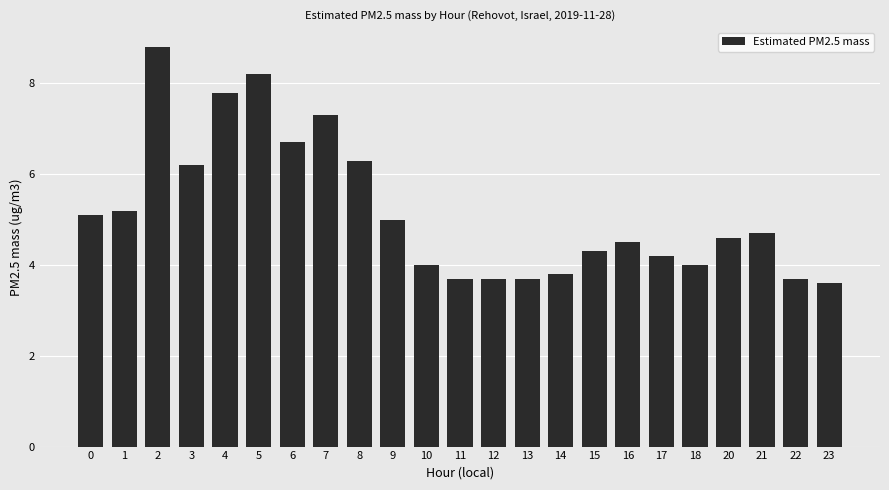

What is the maximum value shown in the chart?

8.8